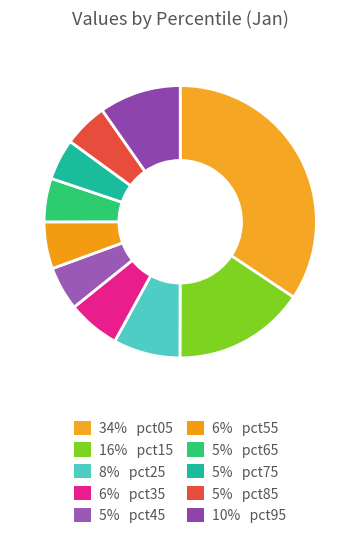

How many segments does this pie chart have?

10